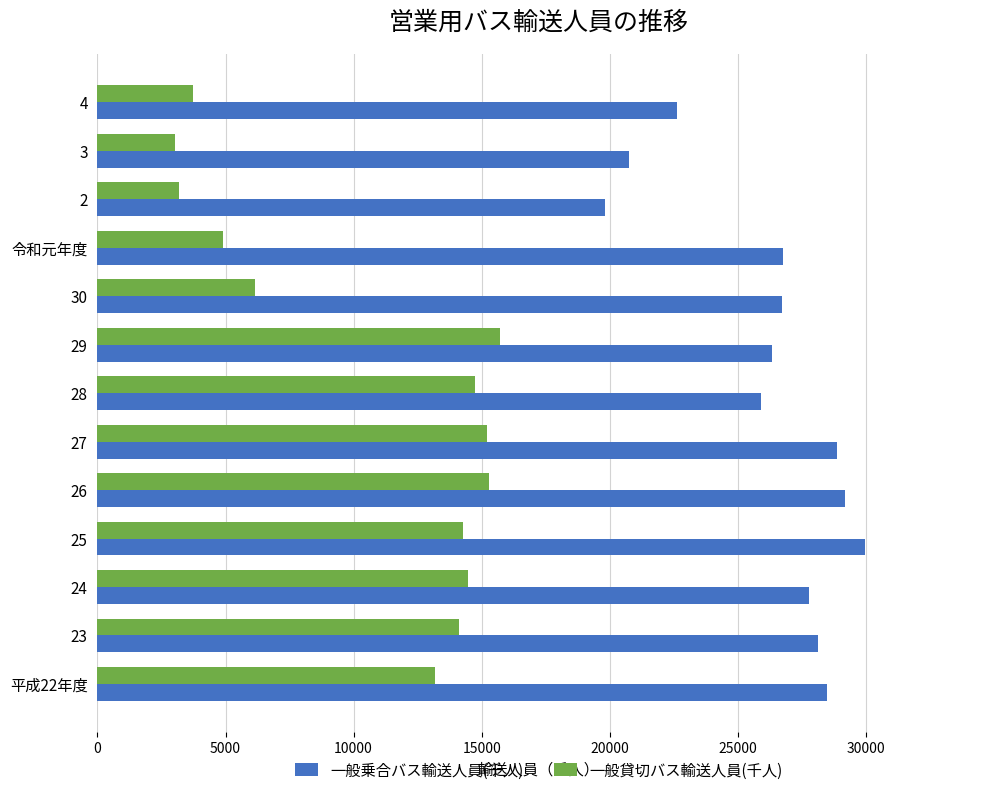

What is the maximum value shown in the chart?

29960